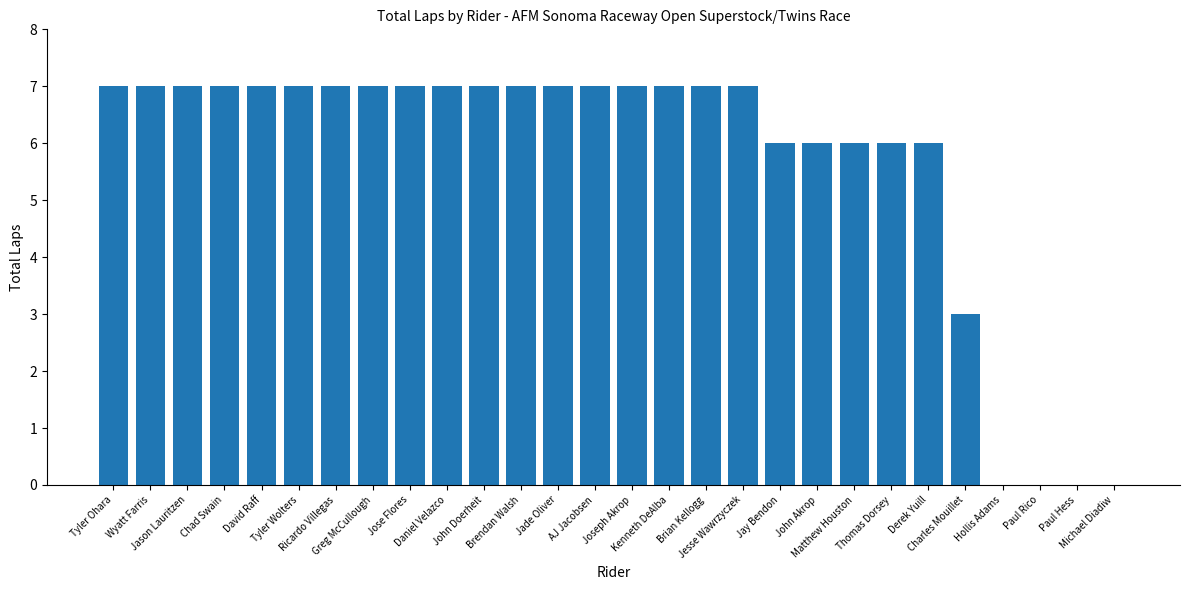

Count the number of data series in this chart.

1